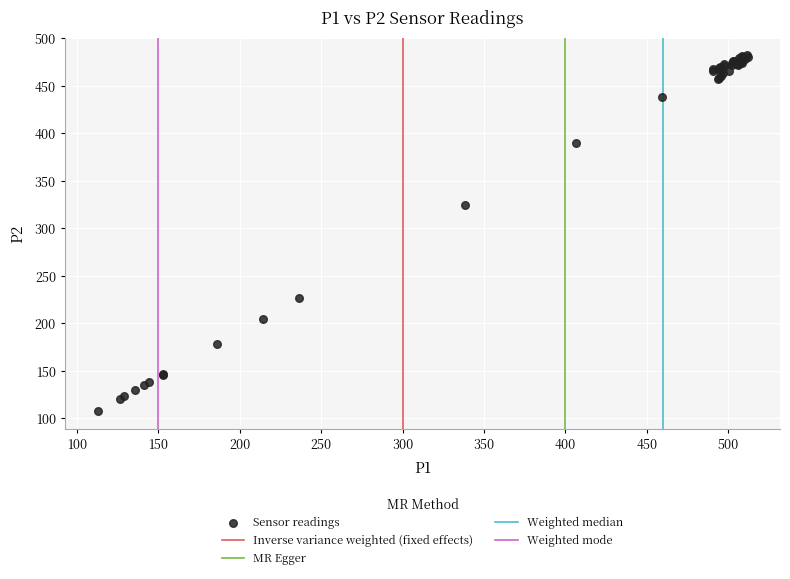

What Y value in the scatter plot is closest to 294?

324.8